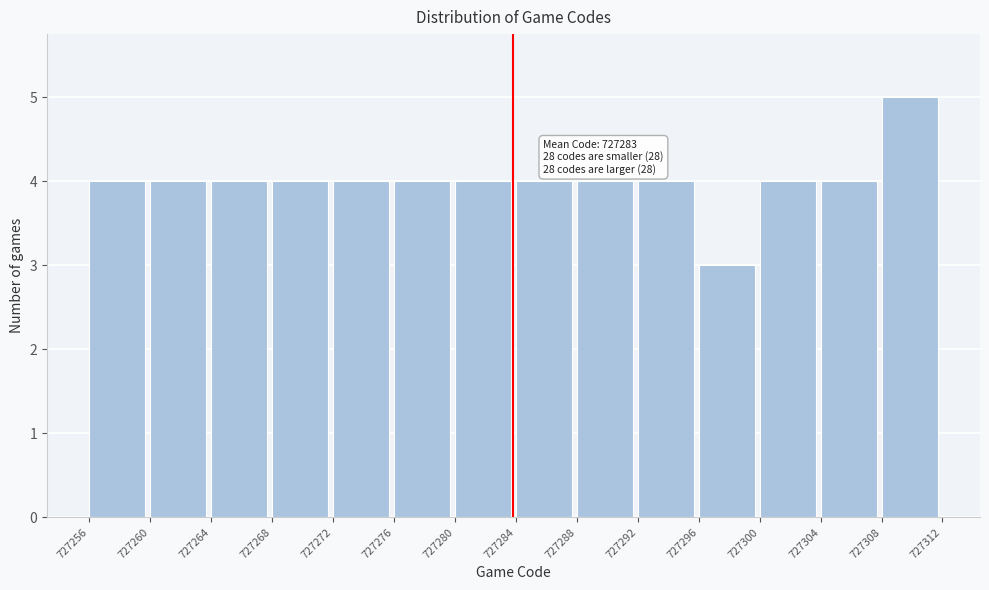

Over which range of the x-axis is the bar tallest?

727308 to 727312